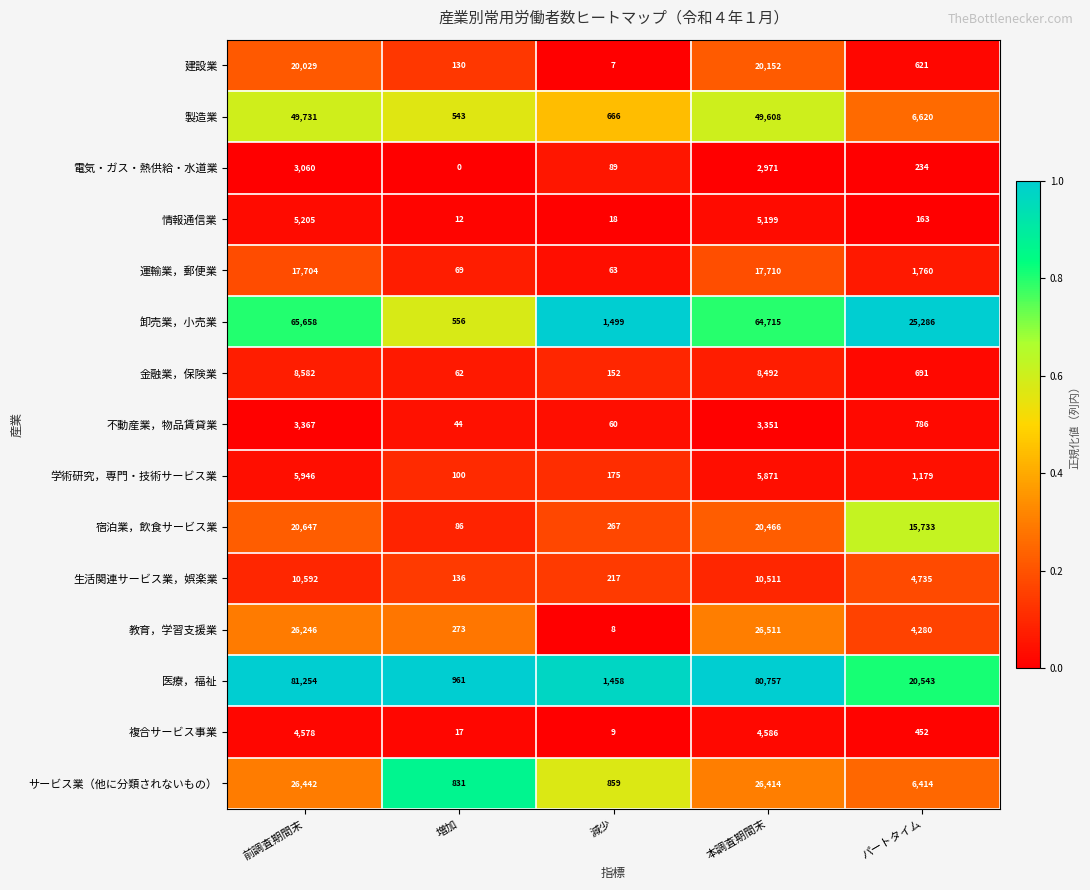

What is the difference between the second highest and minimum values in the 学術研究，専門・技術サービス業 series?

5771